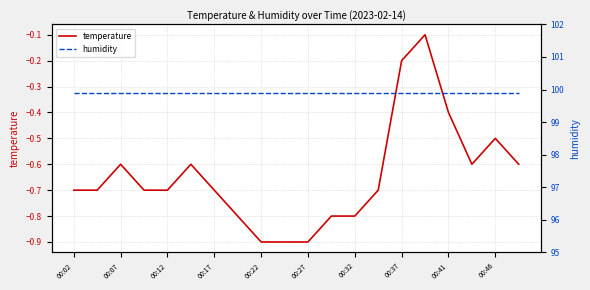

The temperature series shows -0.7 at 00:12. True or false?

True